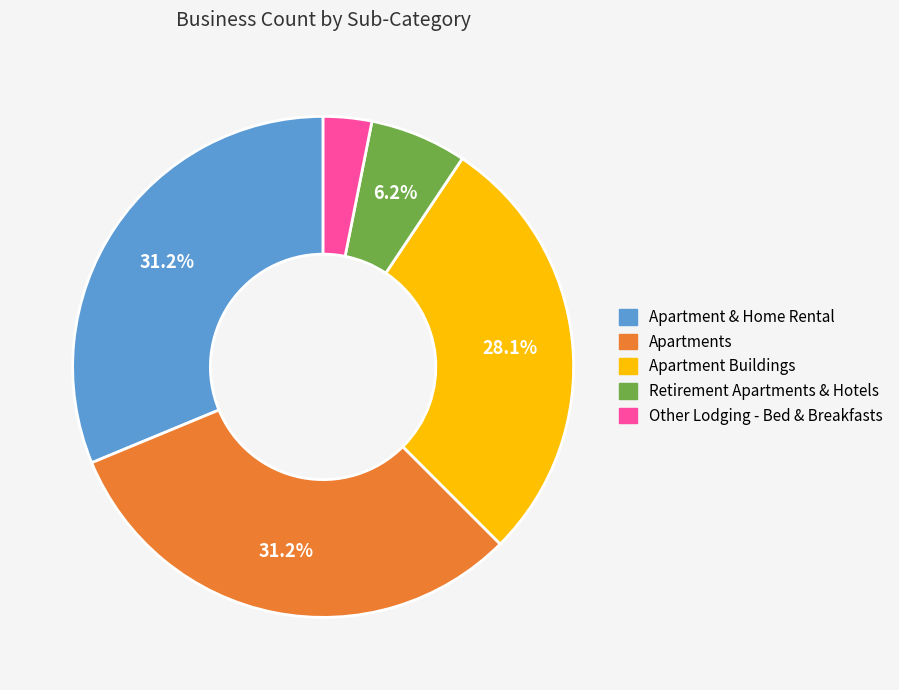

What is the total percentage of Apartment & Home Rental and Apartment Buildings?

59.4%